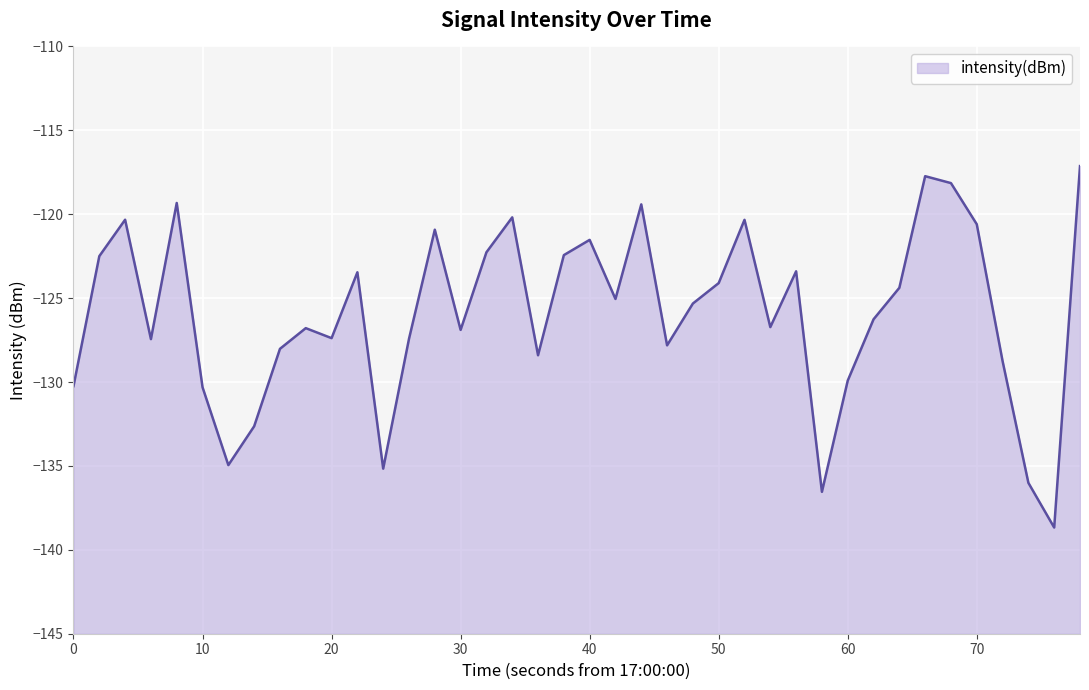

What is the difference between the maximum and second lowest values?

19.4